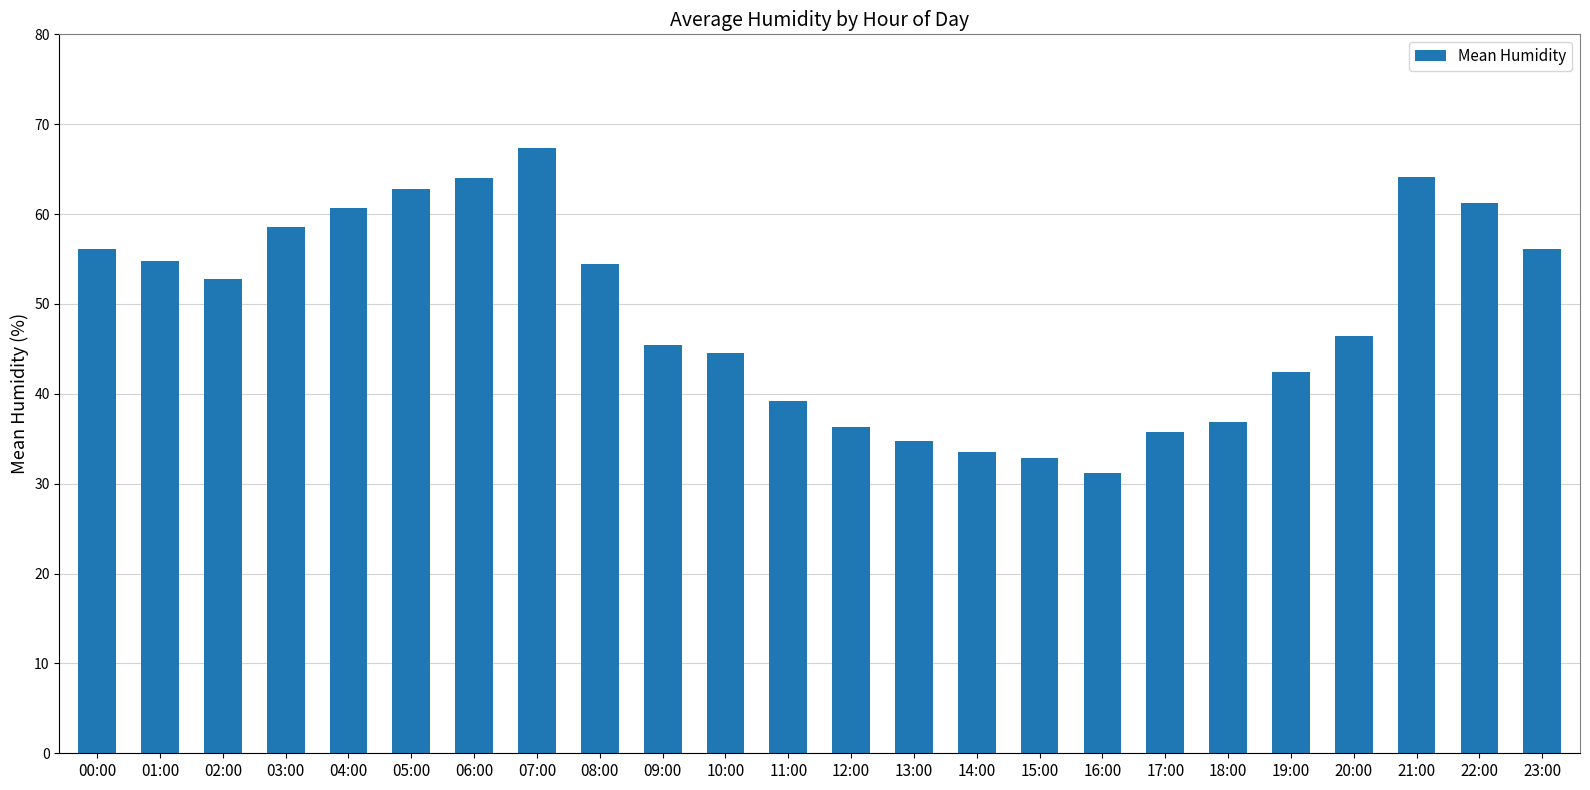

What is the minimum value shown in the chart?

31.2